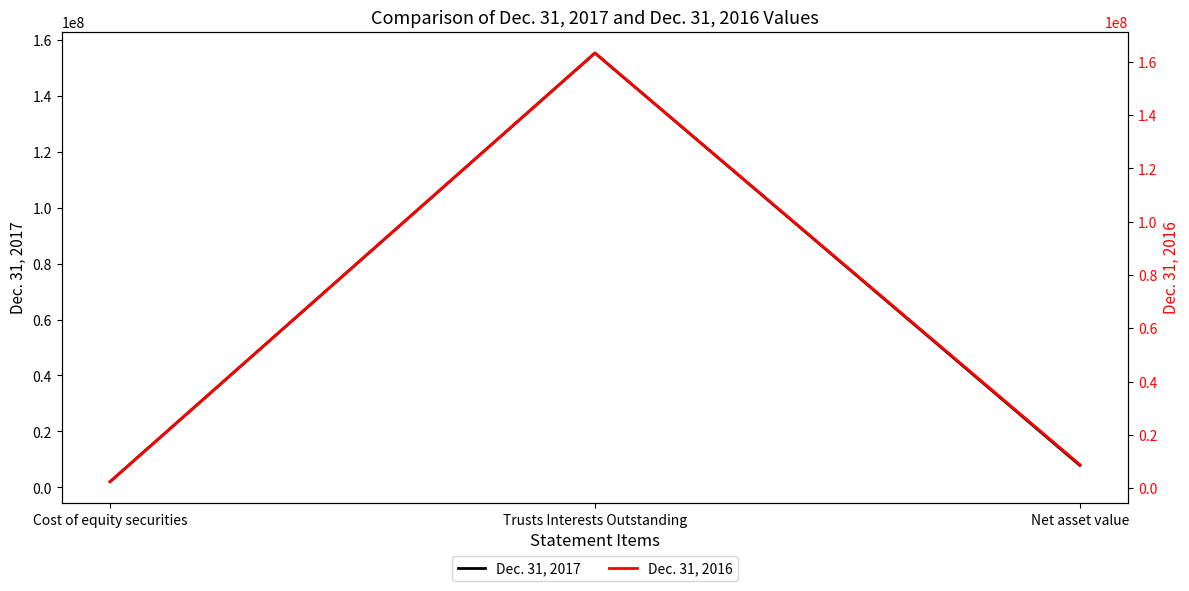

How many values in the Dec. 31, 2017 series exceed 7849284?

1